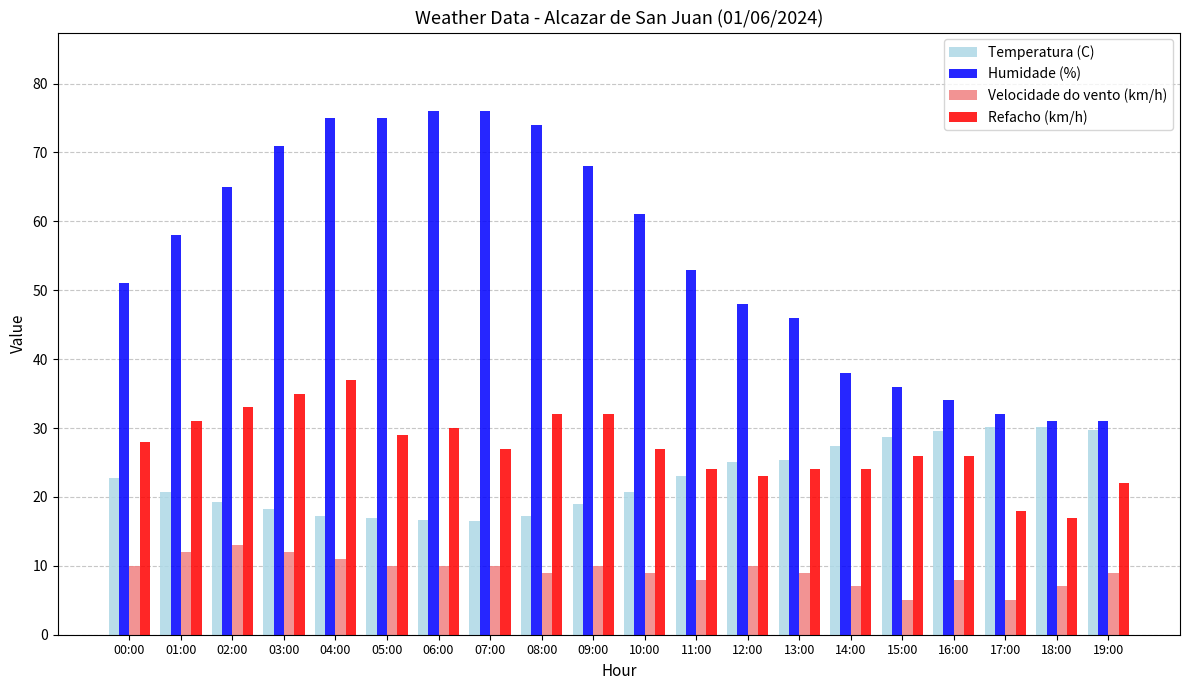

At 07:00, list the series in order from smallest to largest.

Velocidade do vento (km/h), Temperatura (C), Refacho (km/h), Humidade (%)